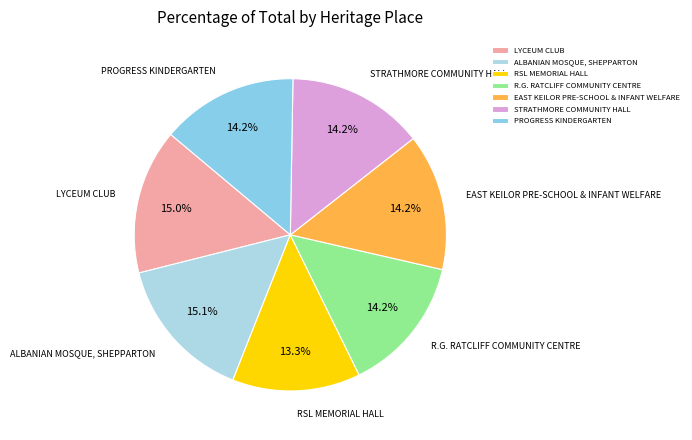

What percentage do PROGRESS KINDERGARTEN and RSL MEMORIAL HALL together represent?

27.4%